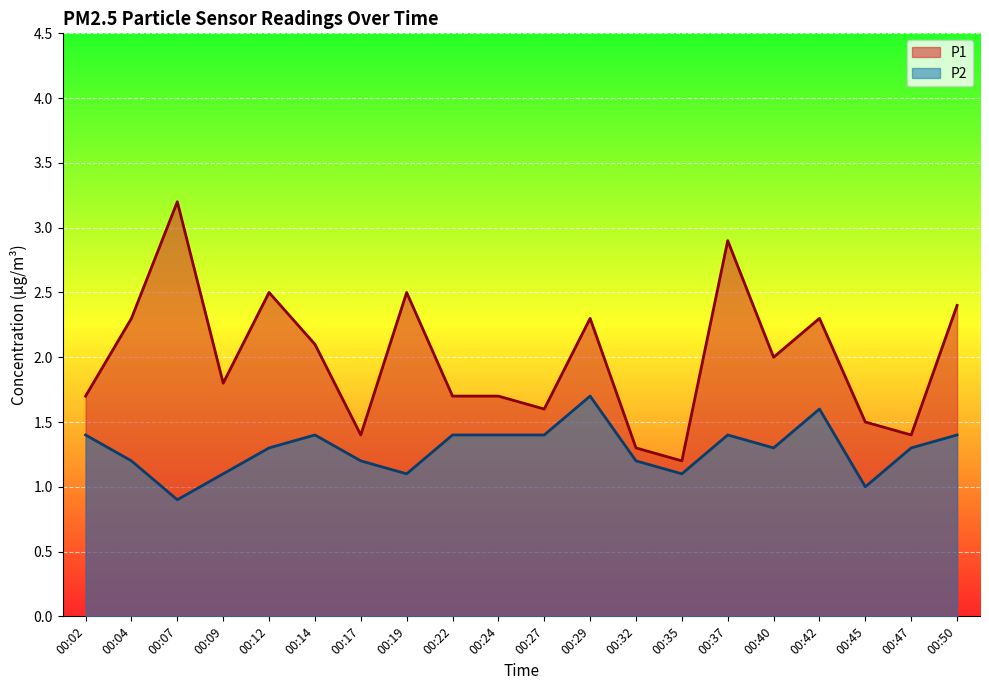

In P2, how many points are lower than both neighbors (excluding endpoints)?

5